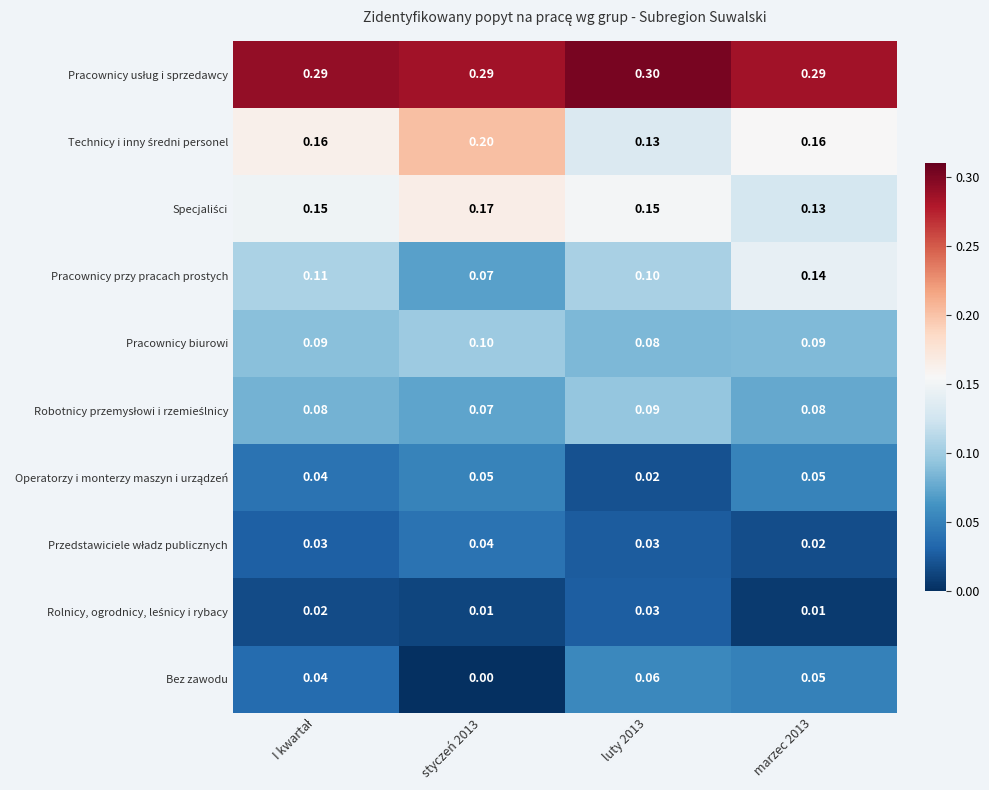

Which series has the largest total across all categories?

Pracownicy usług i sprzedawcy